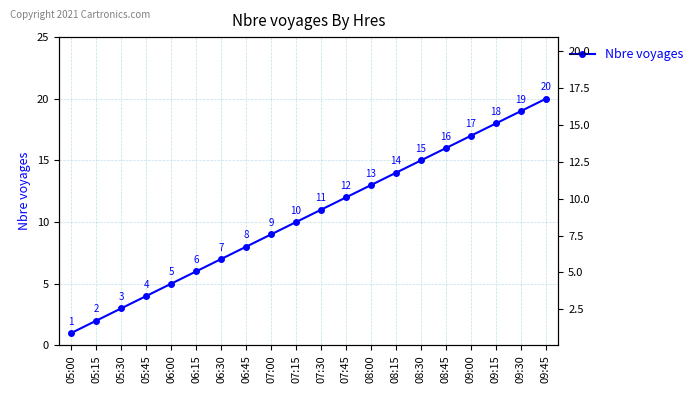

Reading left to right, list all the values displayed in this chart.

1	2	3	4	5	6	7	8	9	10	11	12	13	14	15	16	17	18	19	20